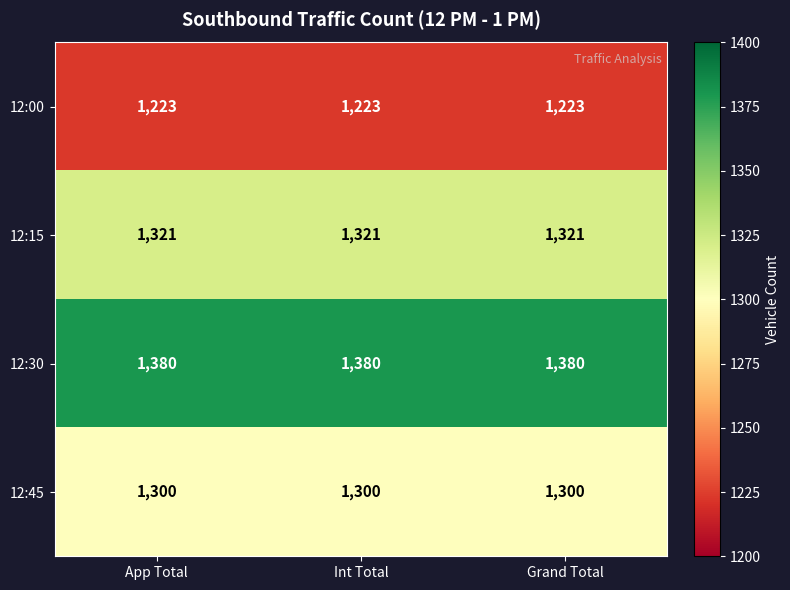

Which series has the largest total across all categories?

12:30